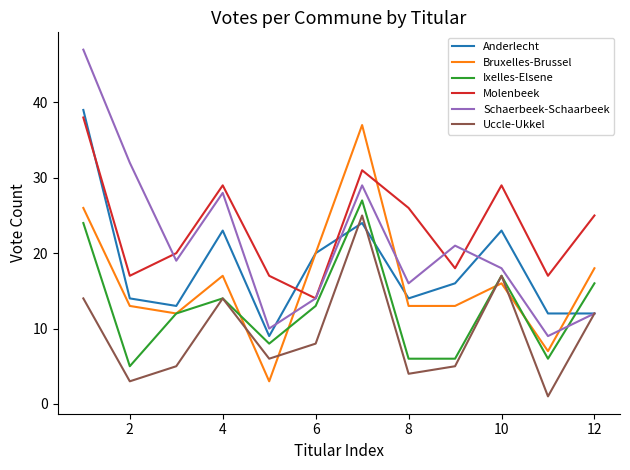

What is the greatest value displayed?

47